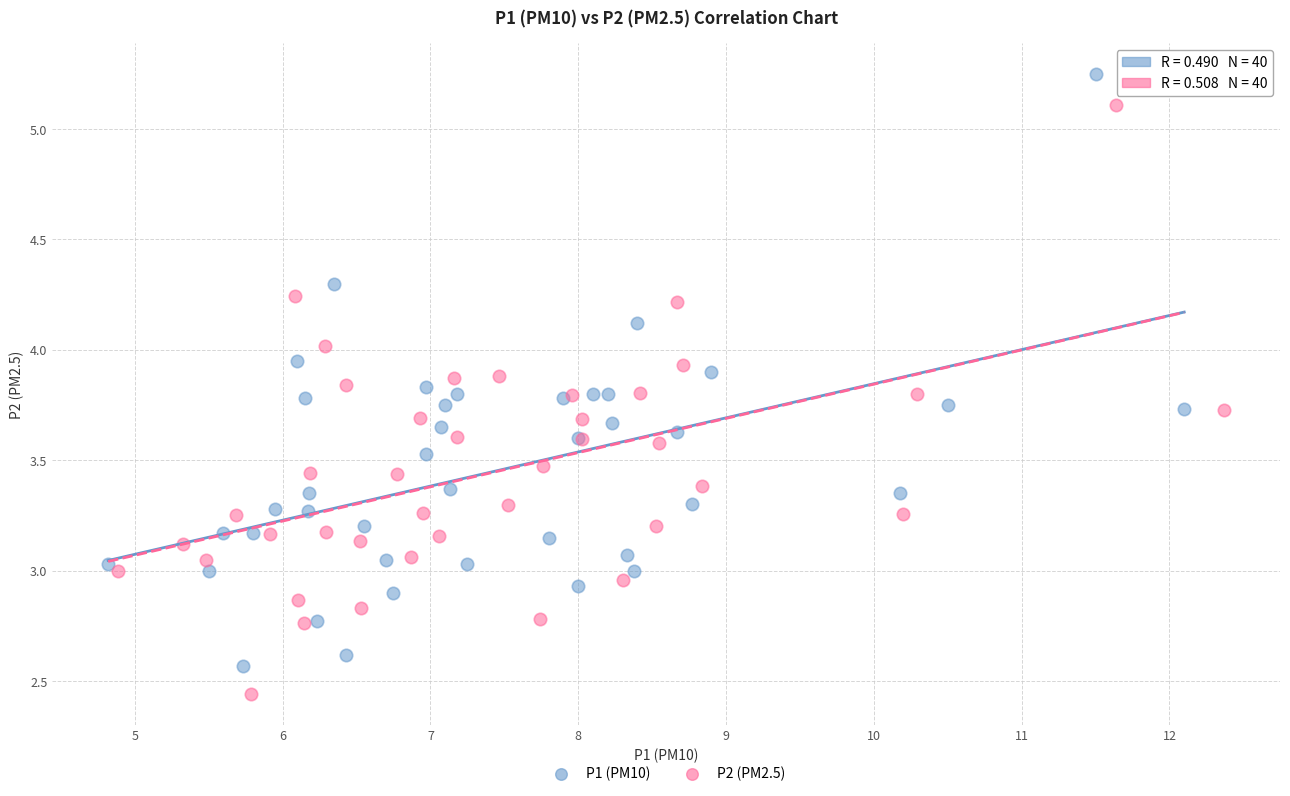

Which series contains the lowest Y value?

P2 (PM2.5)